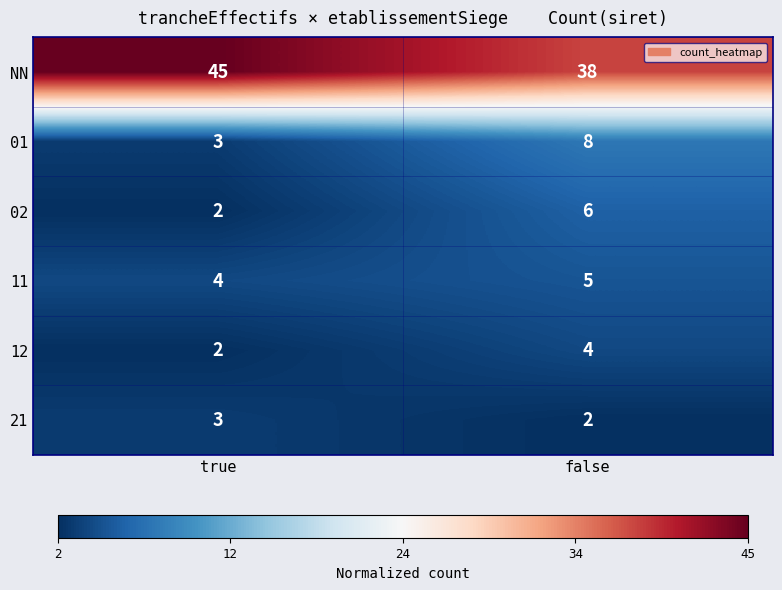

Reading left to right, transcribe all the data shown in this chart.

NN: true=45	false=38
01: true=3	false=8
02: true=2	false=6
11: true=4	false=5
12: true=2	false=4
21: true=3	false=2